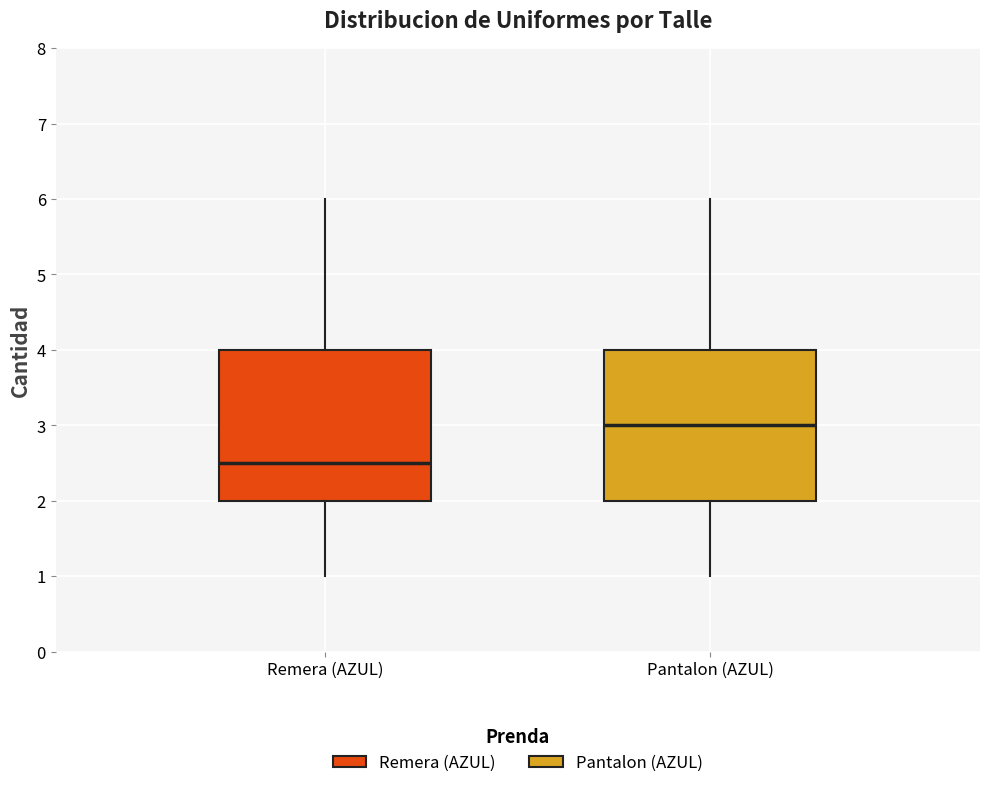

Reading left to right, transcribe this box plot: for each box, give where its median line is, the range the box spans, and where its two whiskers end, as read against the y-axis. The values are not printed on the chart, so give them approximately, as read against the axis.

Remera (AZUL): median 2.5, box 2.0 to 4.0, whiskers 1.0 to 6.0
Pantalon (AZUL): median 3.0, box 2.0 to 4.0, whiskers 1.0 to 6.0